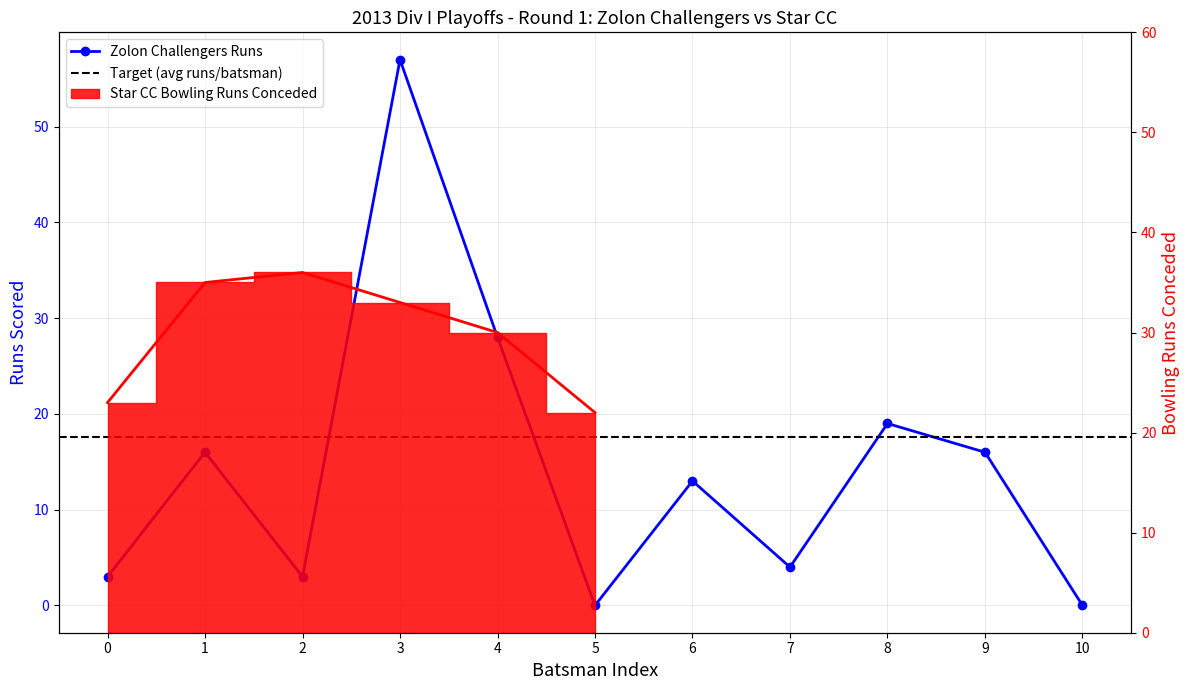

Reading right to left, what are all the values shown in this chart?

0	16	19	4	13	0	28	57	3	16	3